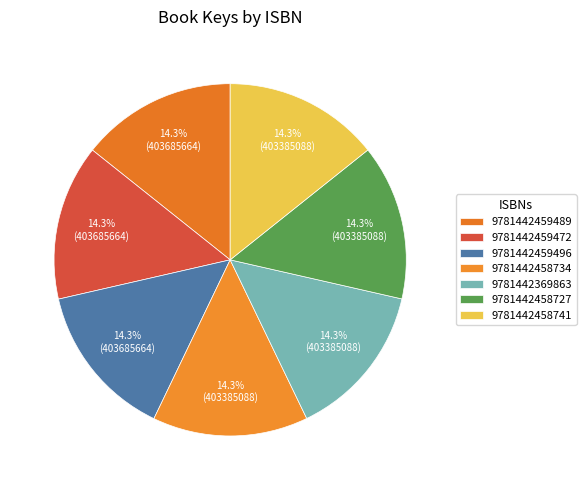

Count the number of slices in the pie.

7